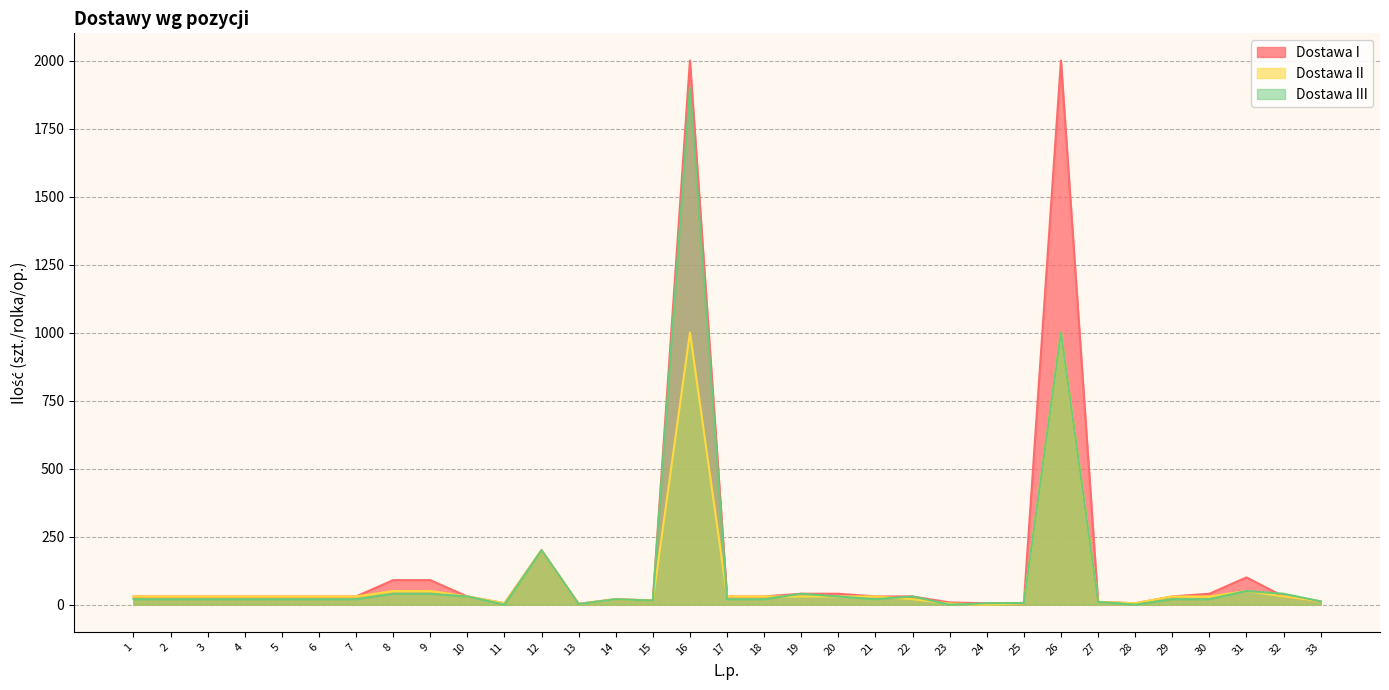

At which category does Dostawa III reach its first local valley?

11